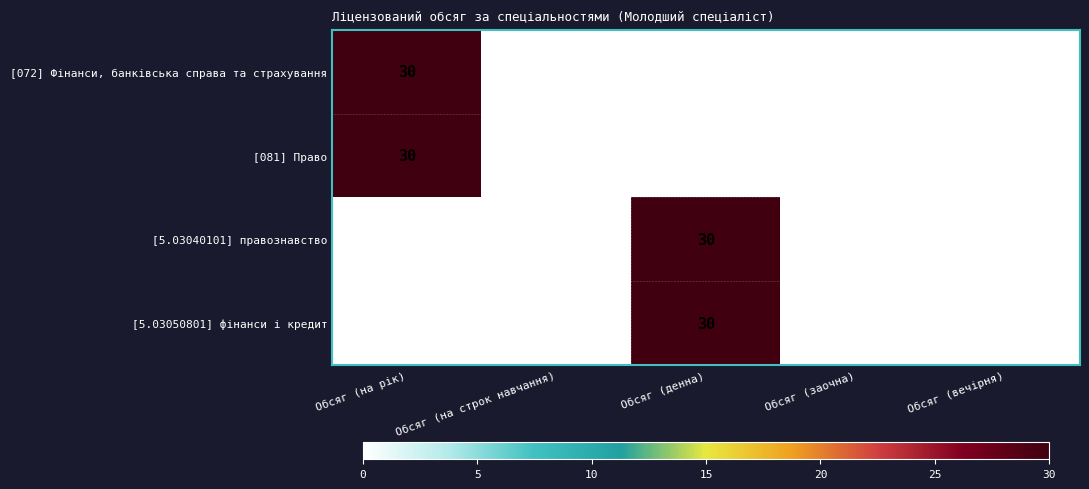

At which label does [081] Право reach its peak?

Обсяг (на рік)